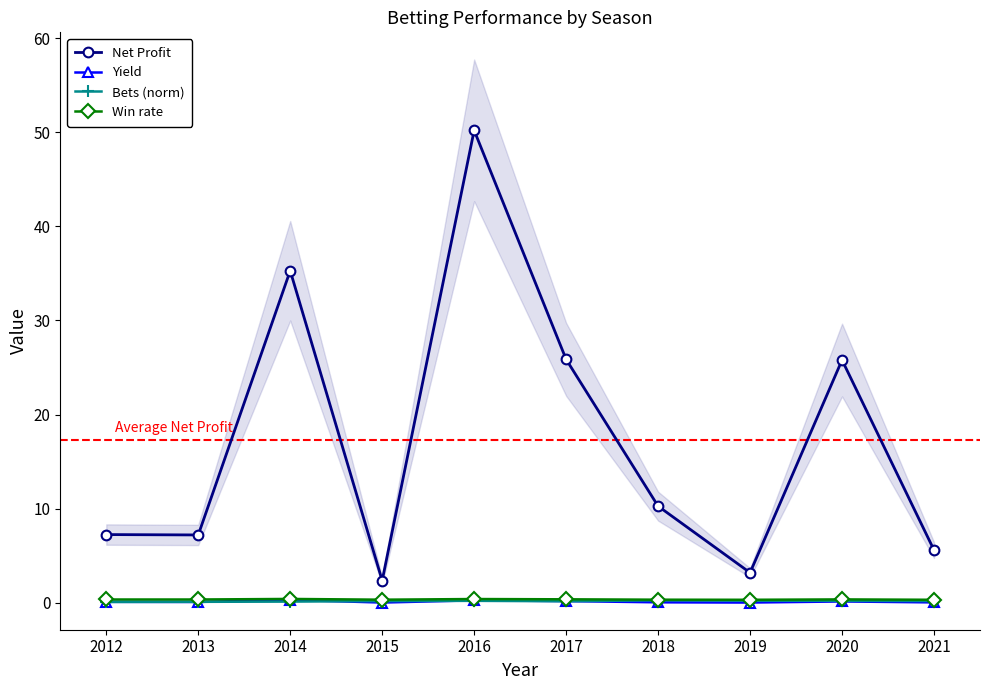

What is the average value of the Win rate series?

0.3